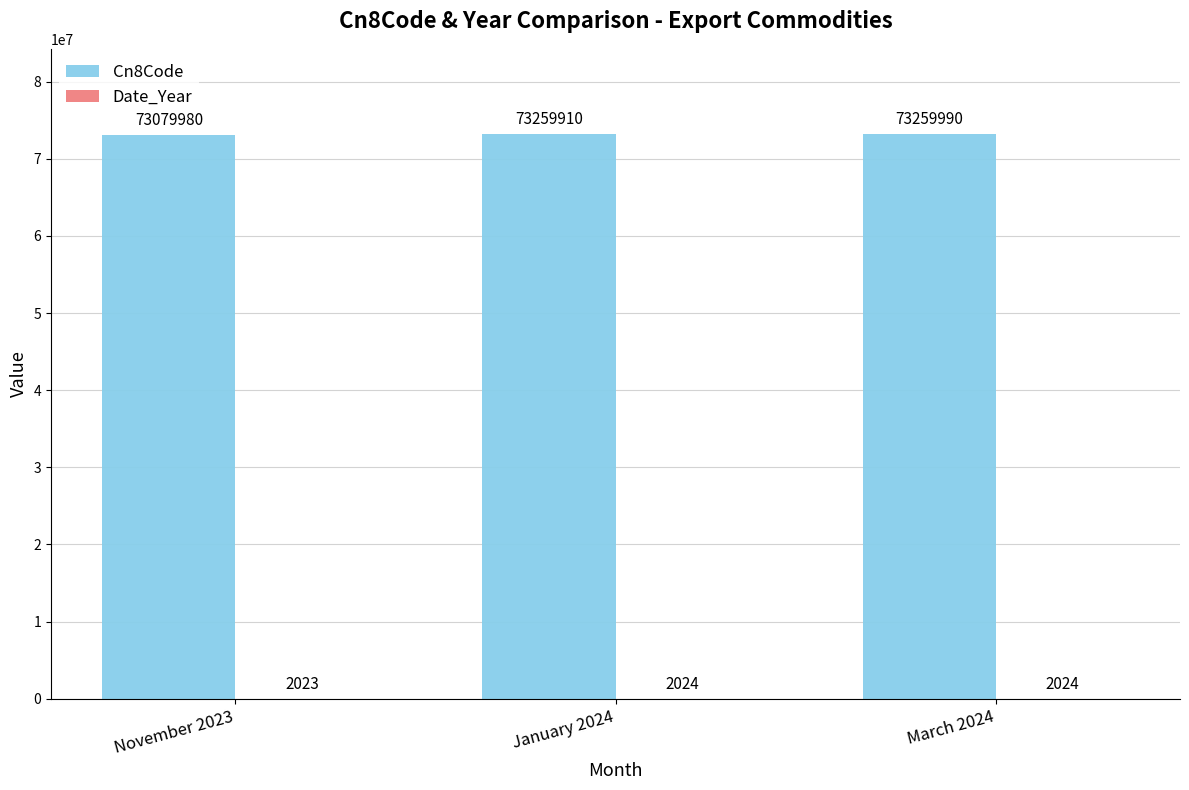

True or false: Cn8Code has a value of 73259910 at January 2024.

True